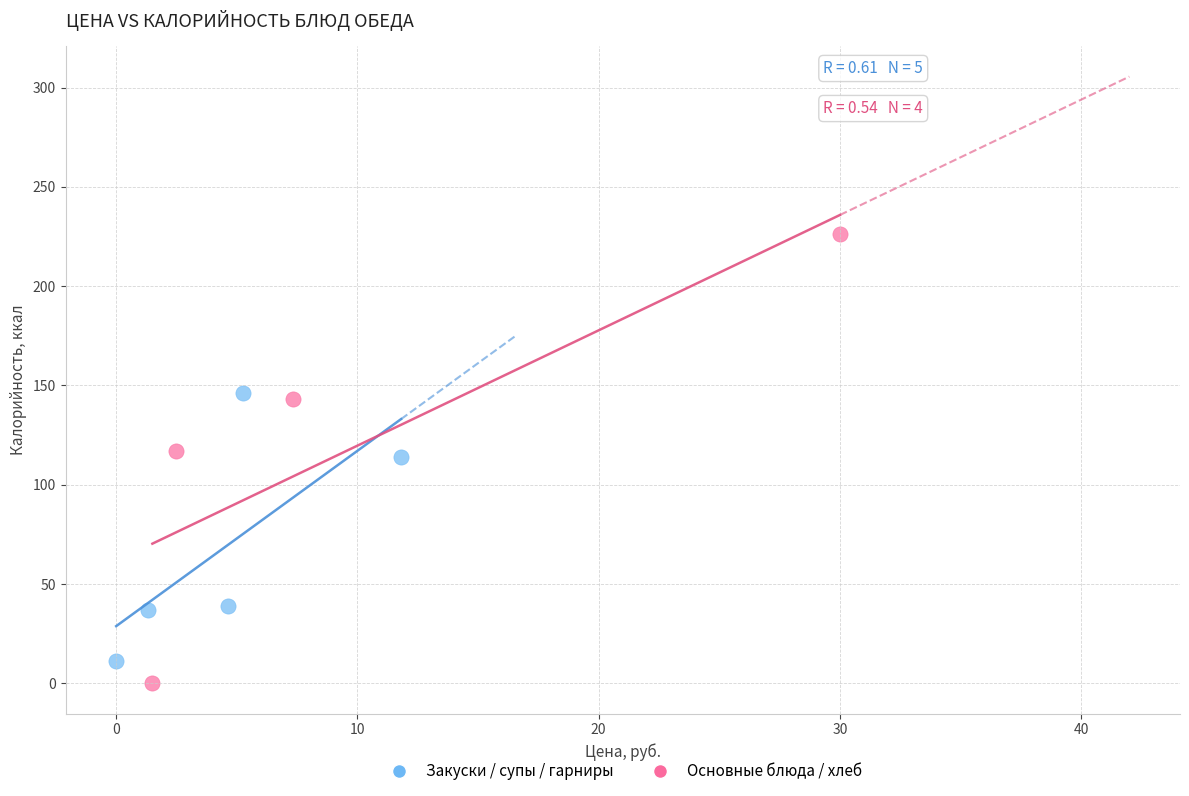

Which series has the widest spread of Y values?

Основные блюда / хлеб